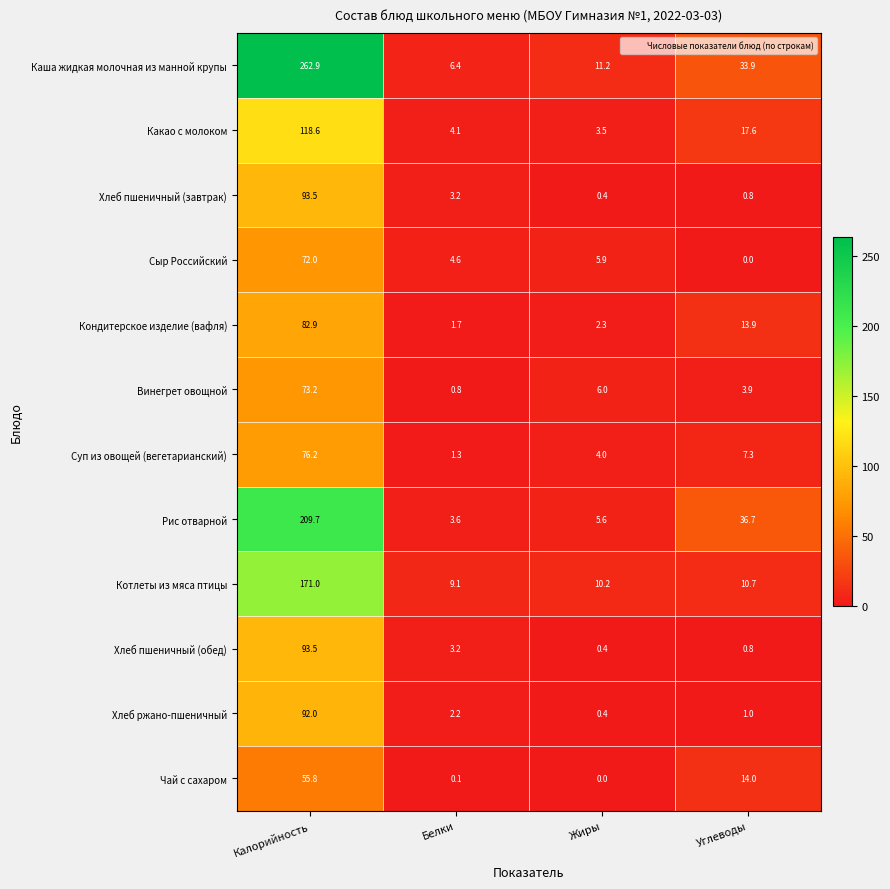

How many positive values does the Сыр Российский series have?

3